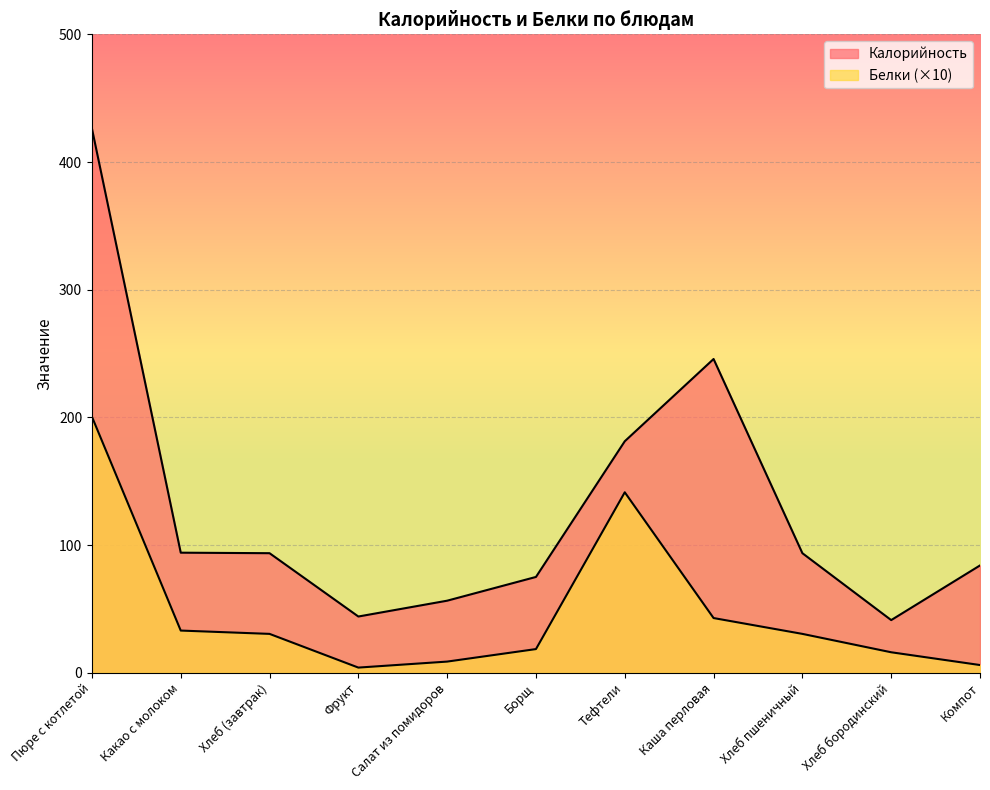

At which label does Калорийность first exceed 93?

Пюре с котлетой